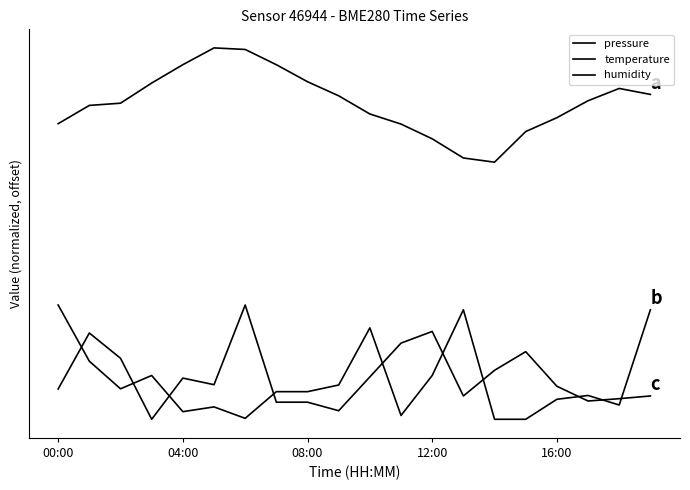

Where is temperature nearest to the value 50?

04:00